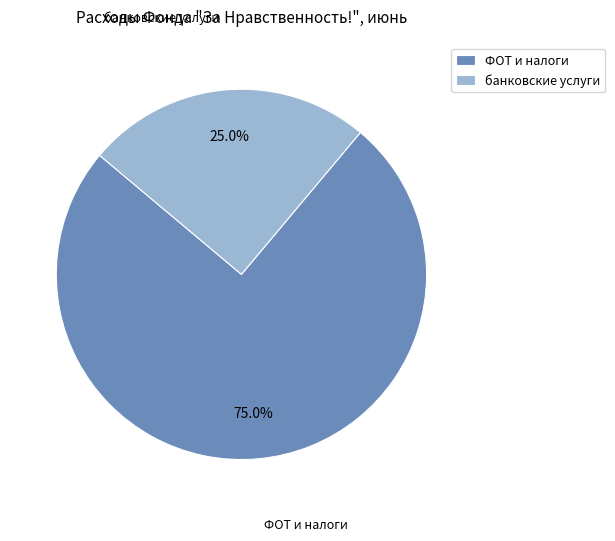

How many segments does this pie chart have?

2